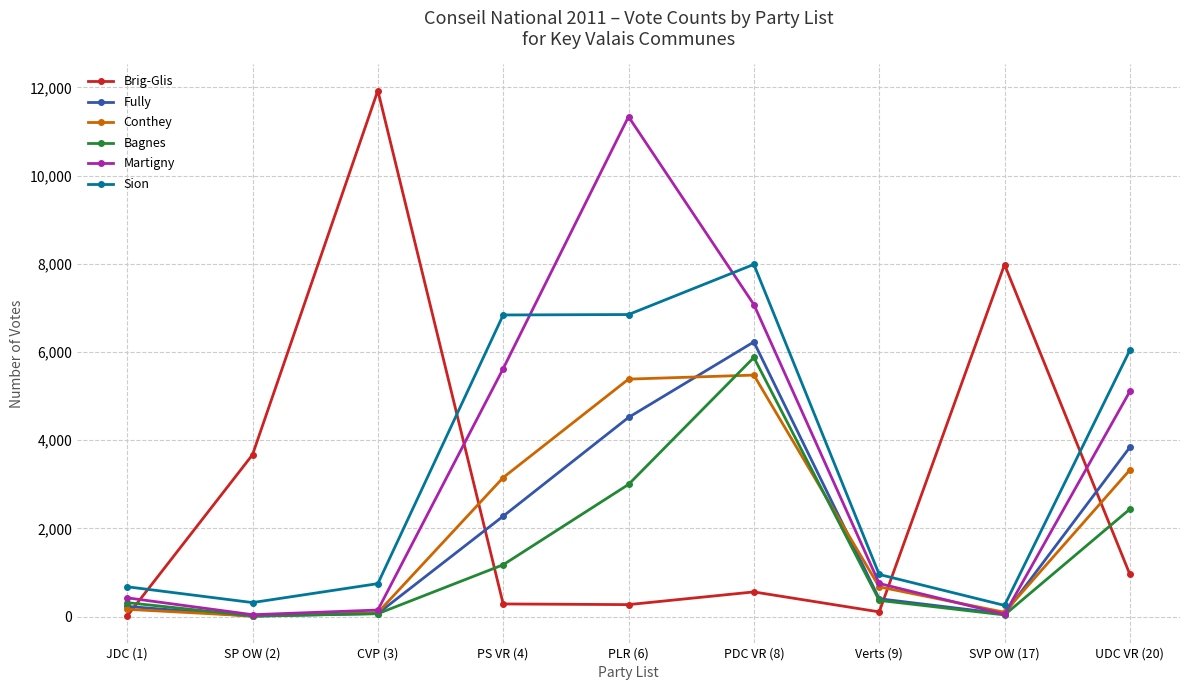

Is the value of Brig-Glis at SP OW (2) greater than the value of Sion at SP OW (2)?

Yes